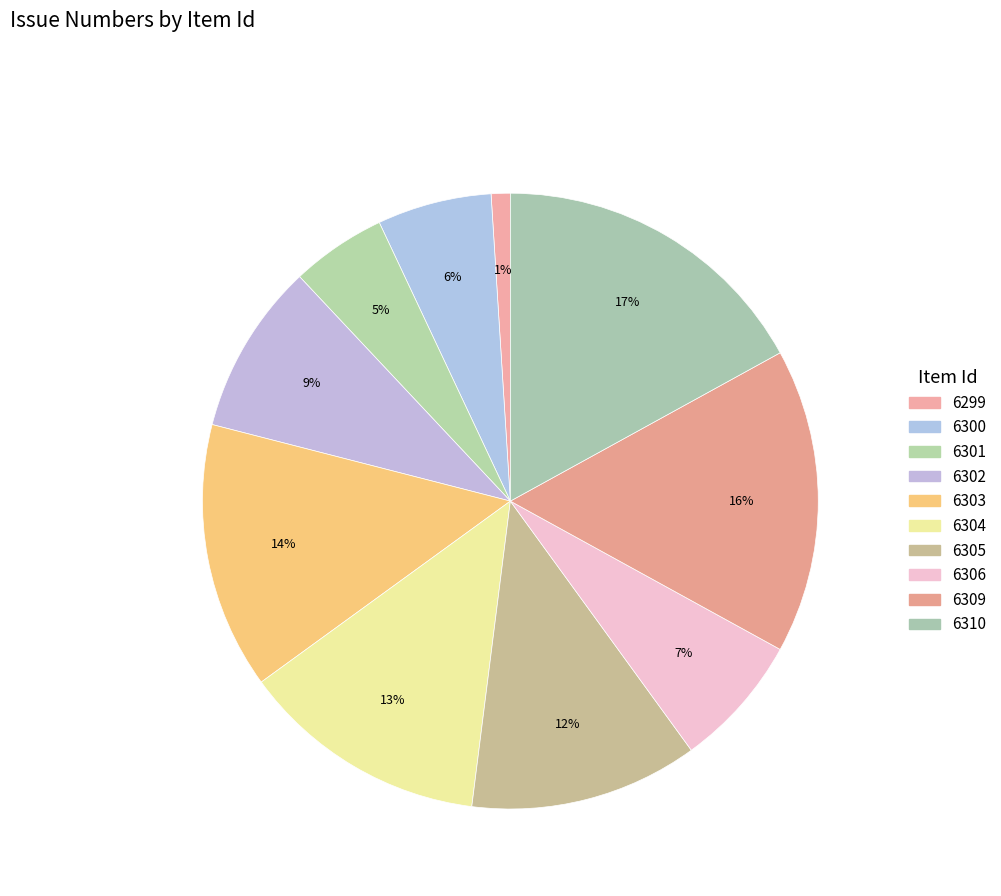

Between 6304 and 6303, which is larger?

6303